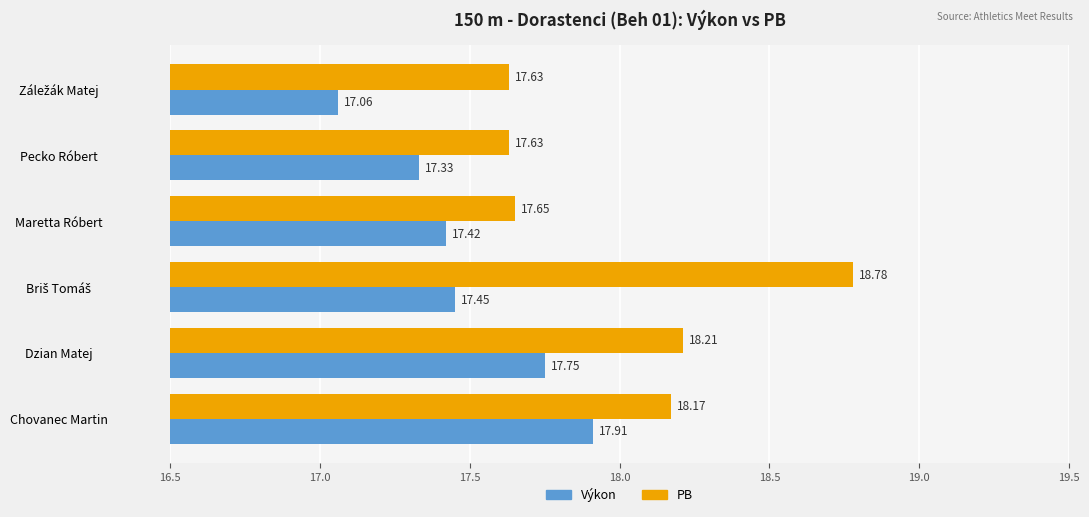

Rank the series by their average value, from highest to lowest.

PB, Výkon